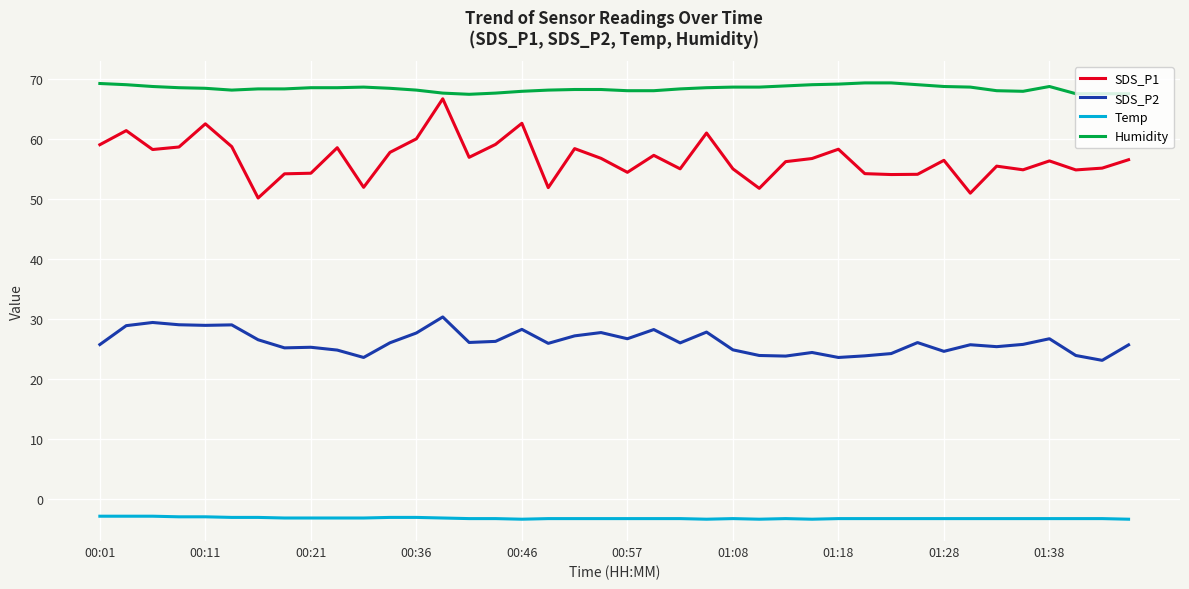

What is the highest value of the SDS_P1 series?

66.8